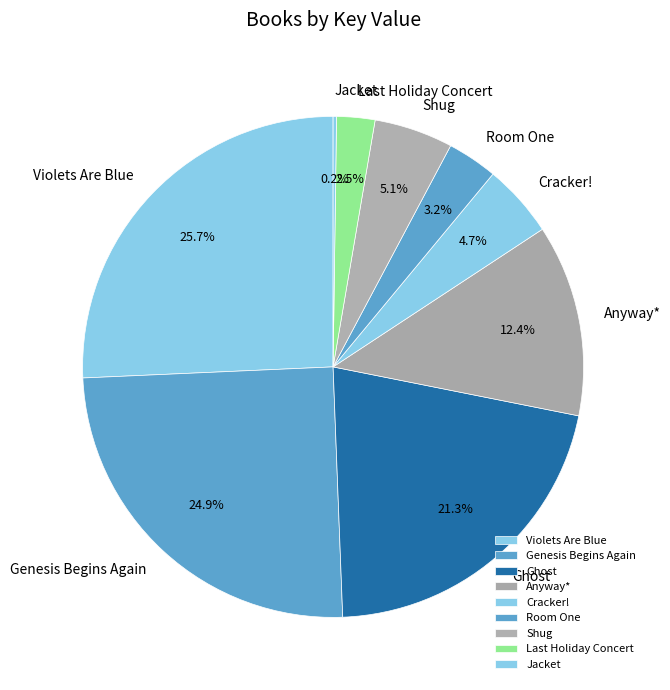

Which category has the biggest portion of the pie?

Violets Are Blue